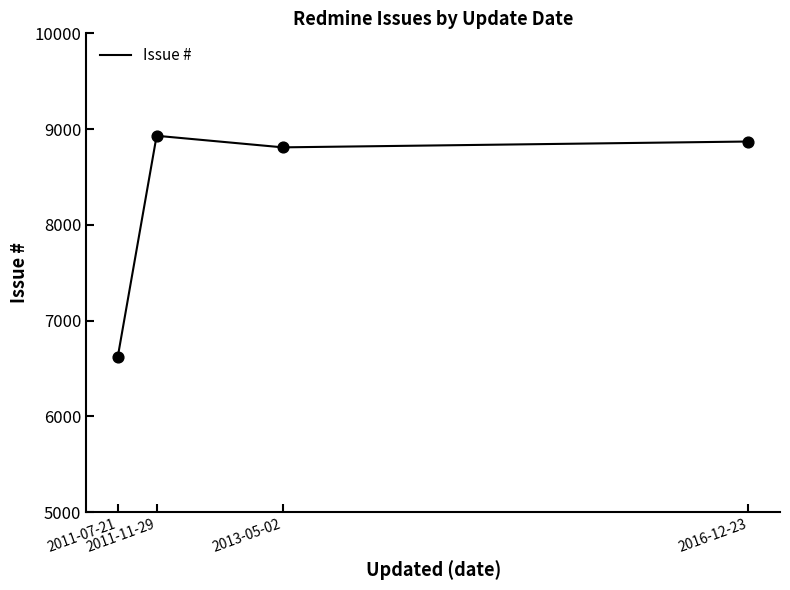

Between 2016-12-23 and 2011-11-29, which is larger?

2011-11-29